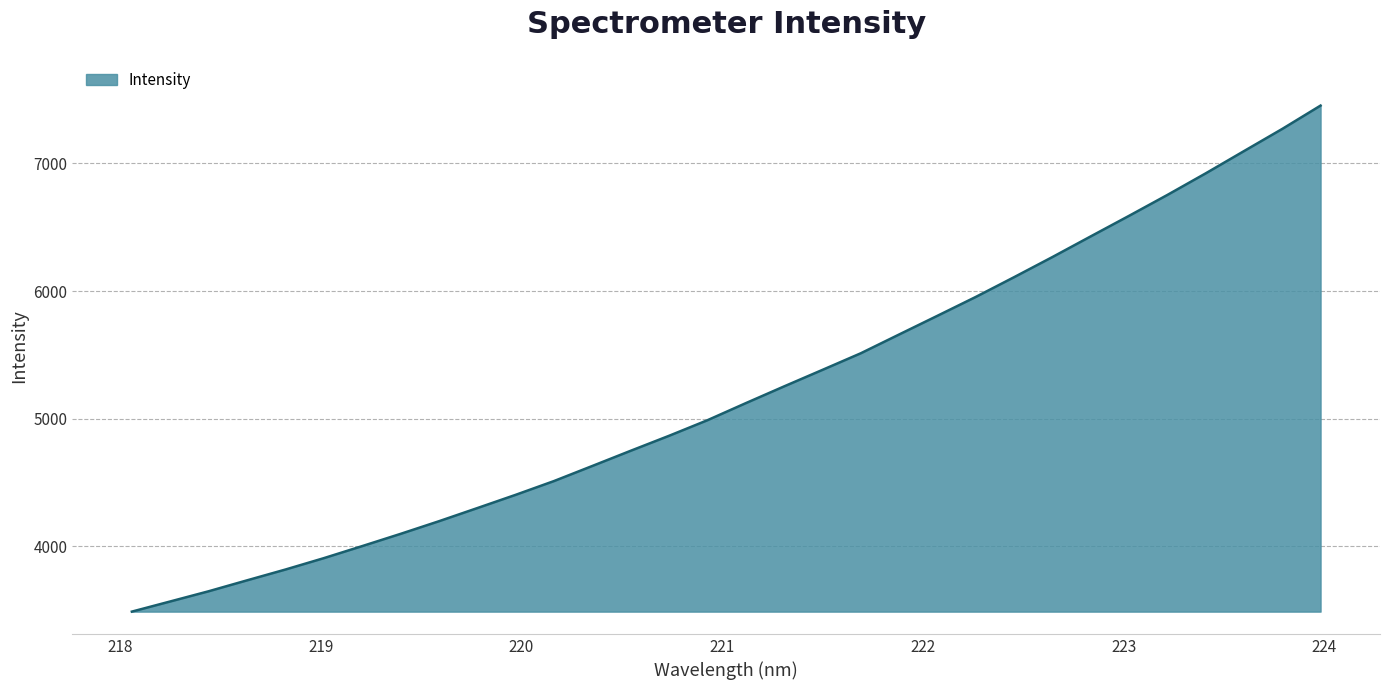

What is the smallest value displayed?

3489.2